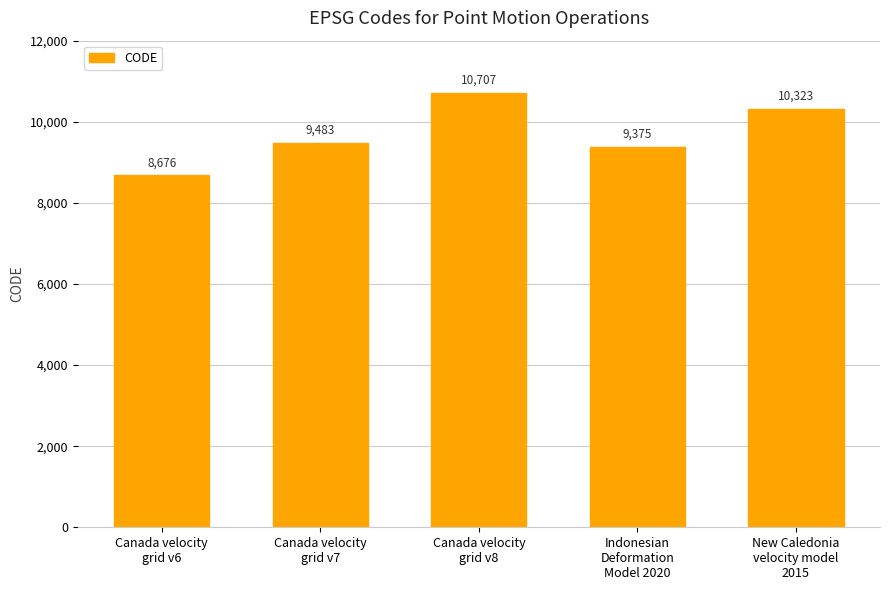

How many bars are there in total?

5